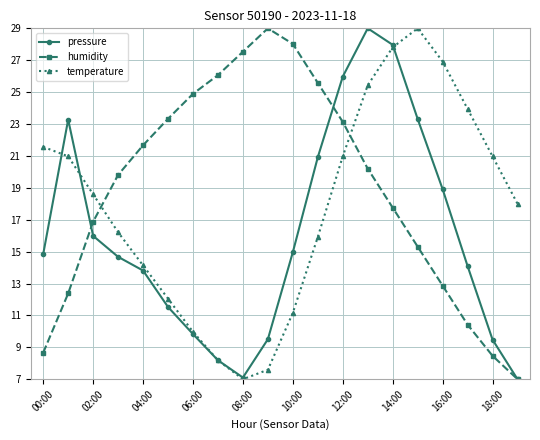

In pressure, how many points are lower than both neighbors (excluding endpoints)?

1